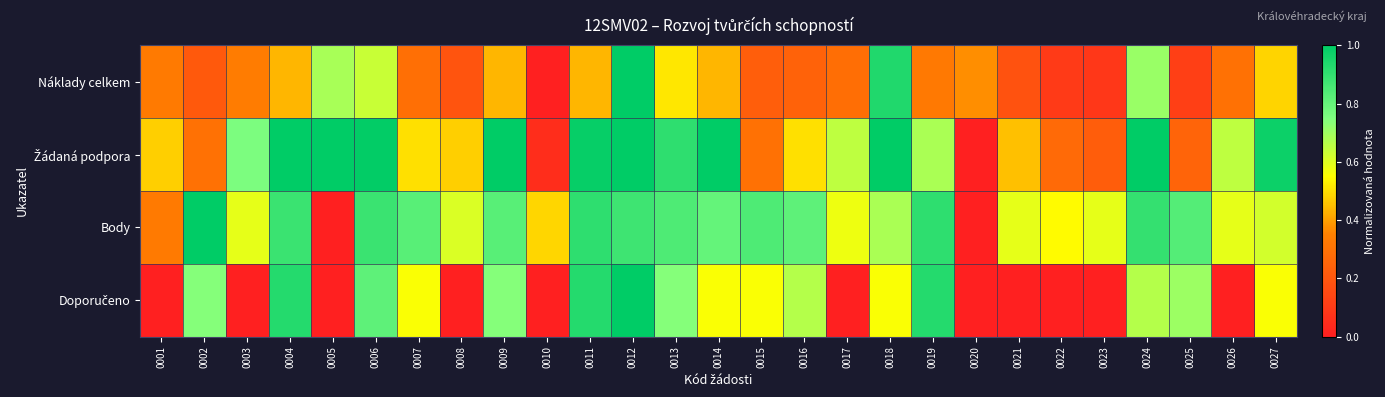

How many series are shown in this chart?

4